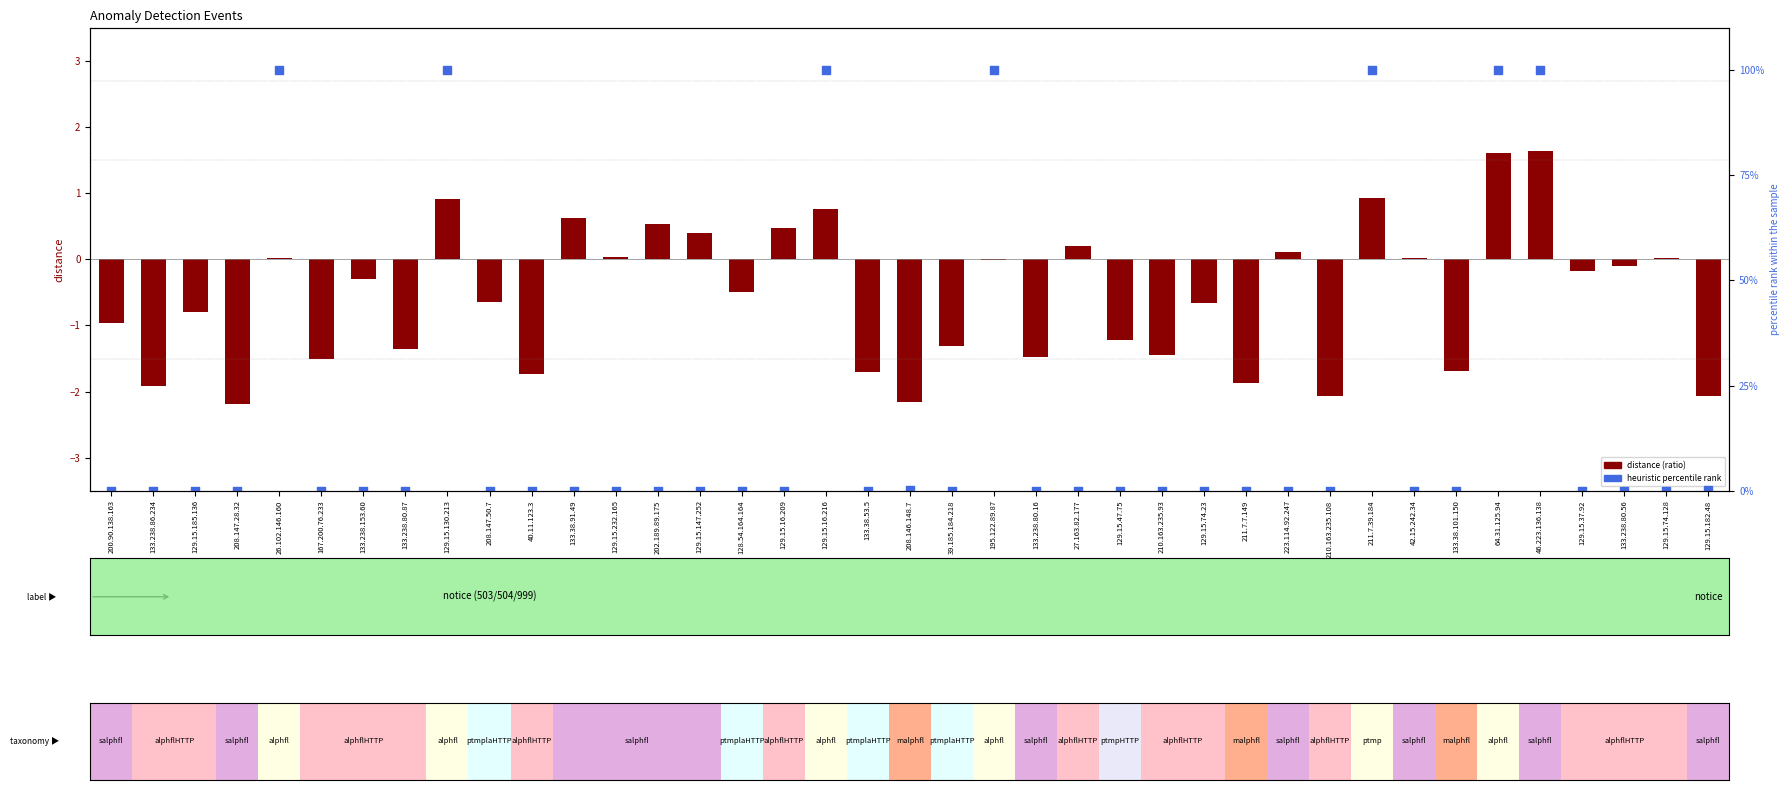

At how many categories does at least one series exceed 68?

7